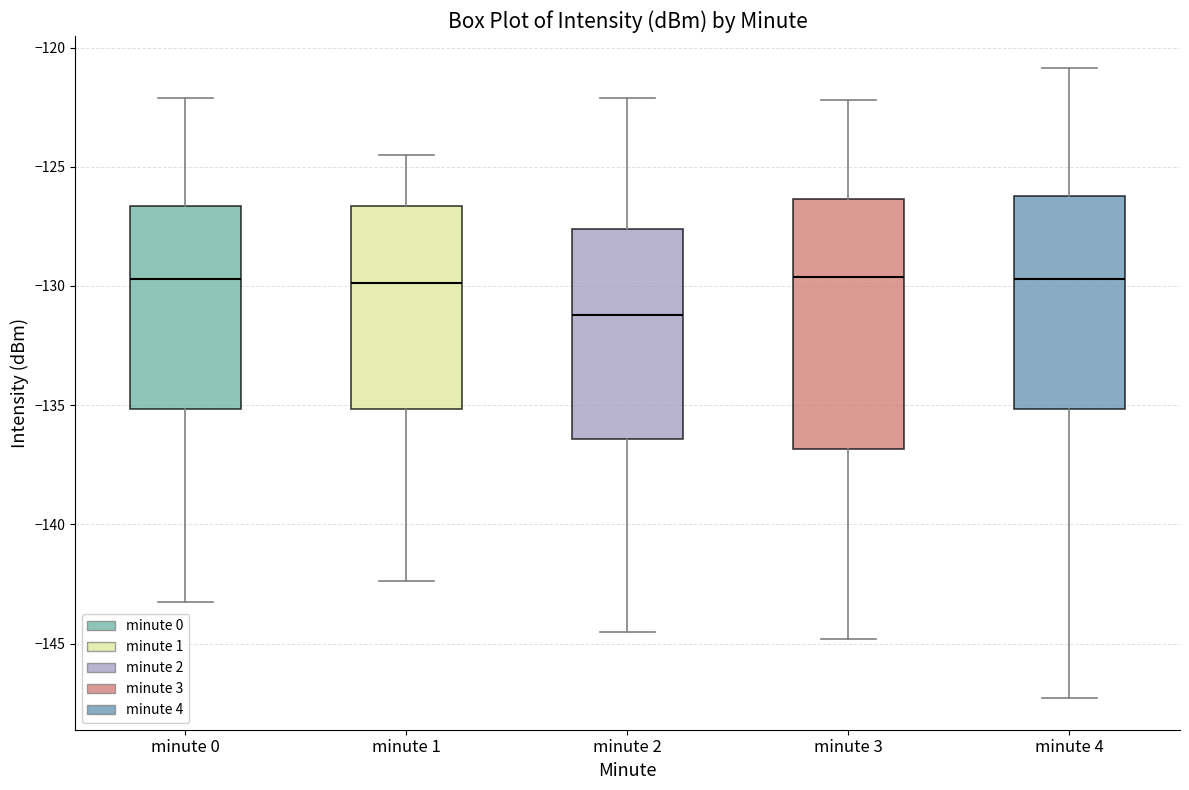

Where does the median line of the box for minute 1 sit on the y-axis? The values are not printed on the chart, so give them approximately, as read against the axis.

-130.0